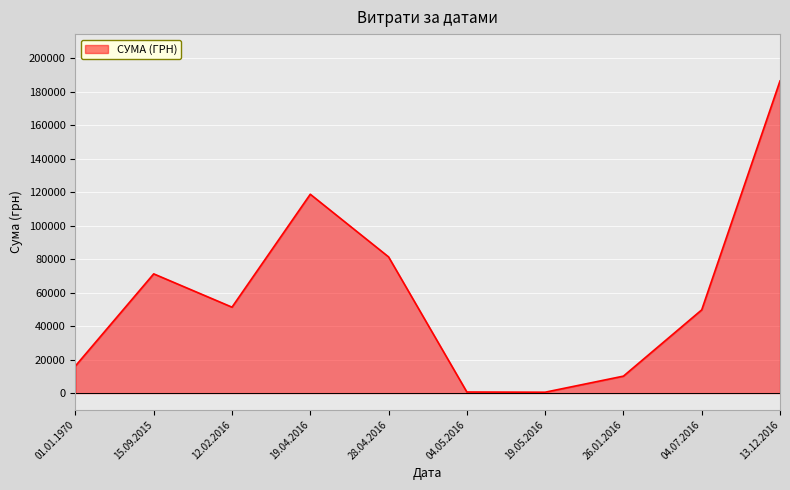

True or false: the data shows 71398.3 at 12.02.2016.

False